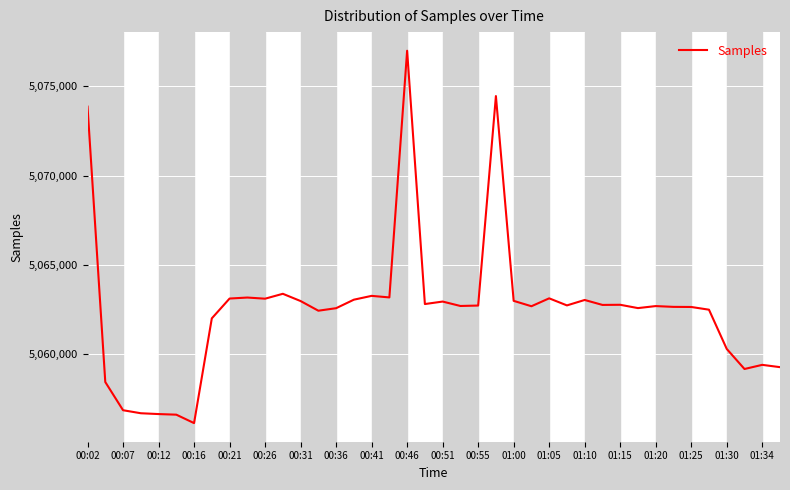

What is the difference between the maximum and minimum values?

20846